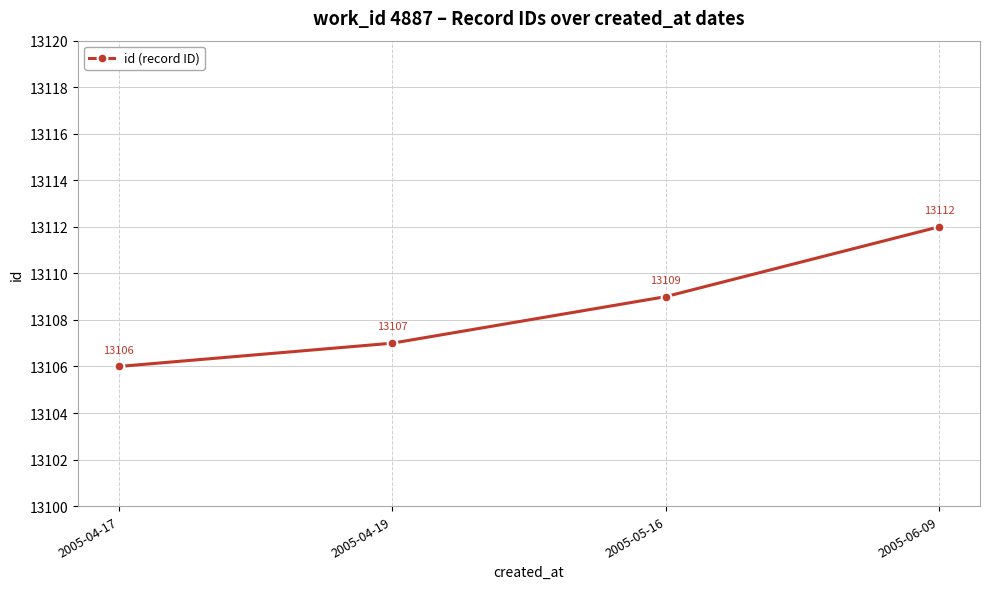

How many series are shown in this chart?

1